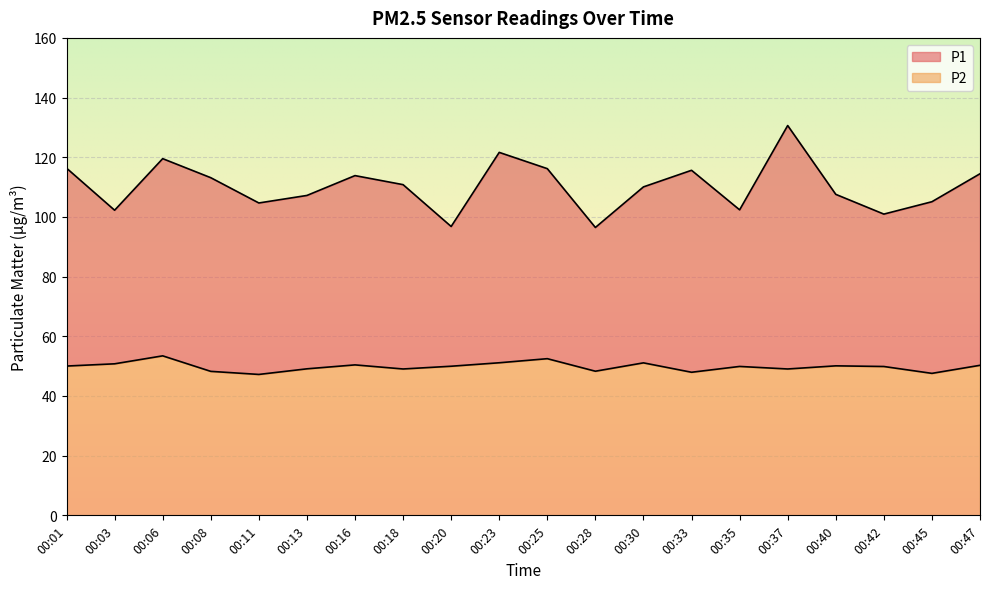

List the series in order of their overall mean, lowest first.

P2, P1